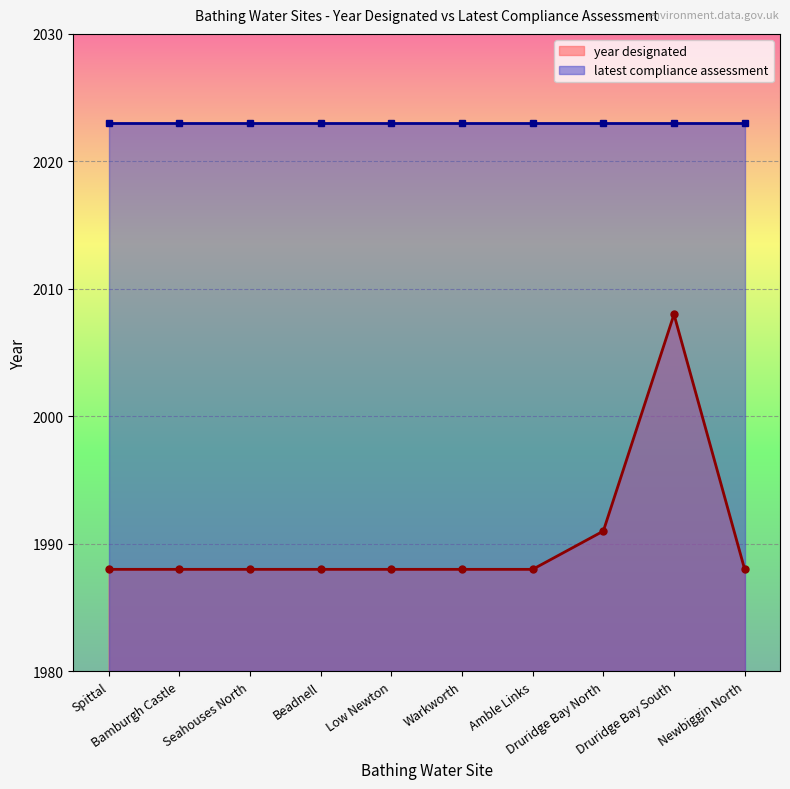

Reading right to left, transcribe all the data shown in this chart.

year designated: Newbiggin North=1988	Druridge Bay South=2008	Druridge Bay North=1991	Amble Links=1988	Warkworth=1988	Low Newton=1988	Beadnell=1988	Seahouses North=1988	Bamburgh Castle=1988	Spittal=1988
latest compliance assessment: Newbiggin North=2023	Druridge Bay South=2023	Druridge Bay North=2023	Amble Links=2023	Warkworth=2023	Low Newton=2023	Beadnell=2023	Seahouses North=2023	Bamburgh Castle=2023	Spittal=2023